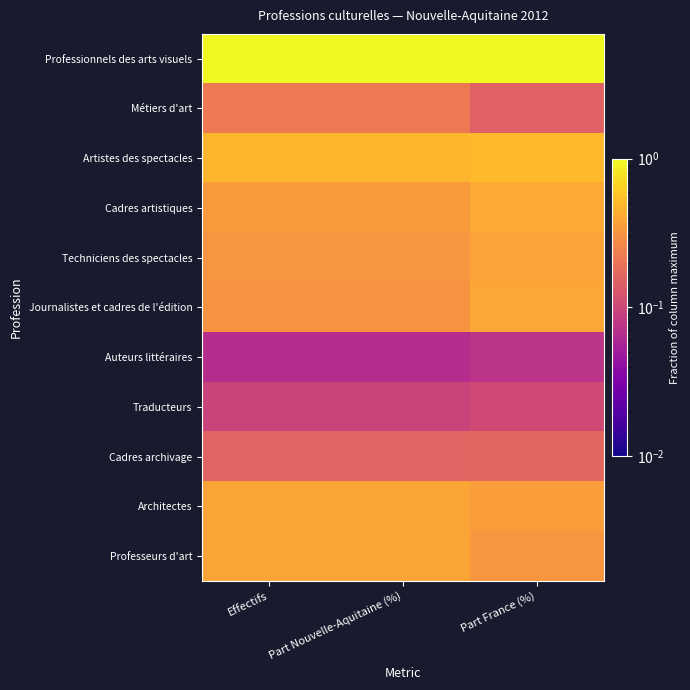

Reading left to right, transcribe all the data shown in this chart.

Professionnels des arts visuels: Effectifs=1.0	Part Nouvelle-Aquitaine (%)=1.0	Part France (%)=1.0
Métiers d'art: Effectifs=0.2	Part Nouvelle-Aquitaine (%)=0.2	Part France (%)=0.2
Artistes des spectacles: Effectifs=0.5	Part Nouvelle-Aquitaine (%)=0.5	Part France (%)=0.5
Cadres artistiques: Effectifs=0.3	Part Nouvelle-Aquitaine (%)=0.3	Part France (%)=0.4
Techniciens des spectacles: Effectifs=0.3	Part Nouvelle-Aquitaine (%)=0.3	Part France (%)=0.4
Journalistes et cadres de l'édition: Effectifs=0.3	Part Nouvelle-Aquitaine (%)=0.3	Part France (%)=0.4
Auteurs littéraires: Effectifs=0.1	Part Nouvelle-Aquitaine (%)=0.1	Part France (%)=0.1
Traducteurs: Effectifs=0.1	Part Nouvelle-Aquitaine (%)=0.1	Part France (%)=0.1
Cadres archivage: Effectifs=0.2	Part Nouvelle-Aquitaine (%)=0.2	Part France (%)=0.2
Architectes: Effectifs=0.4	Part Nouvelle-Aquitaine (%)=0.4	Part France (%)=0.4
Professeurs d'art: Effectifs=0.4	Part Nouvelle-Aquitaine (%)=0.4	Part France (%)=0.3